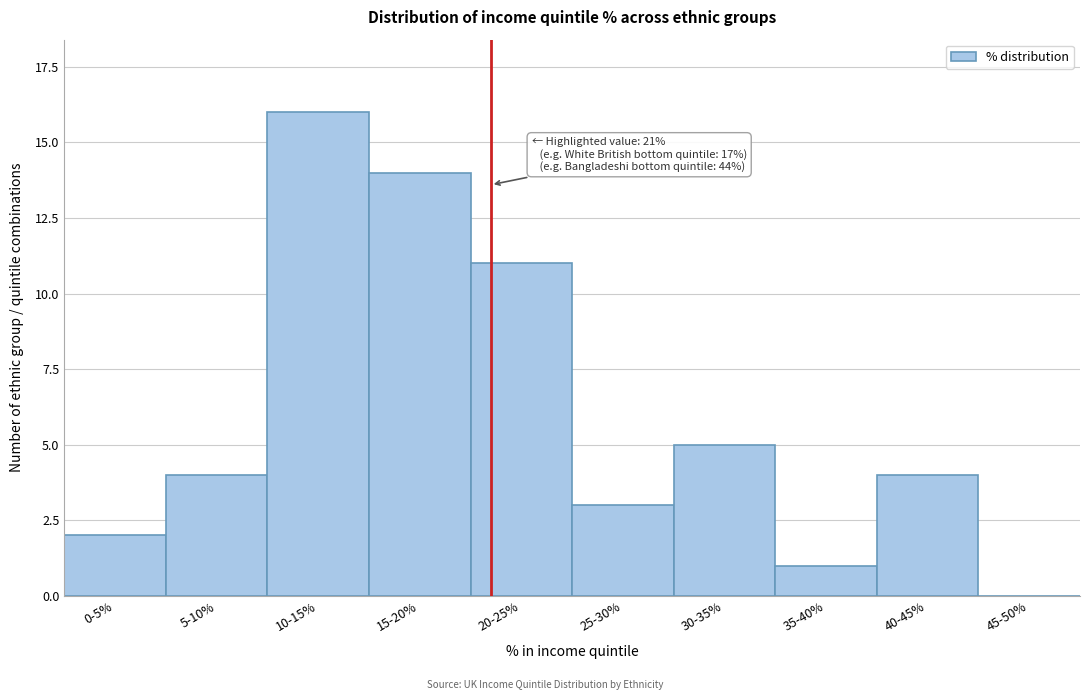

Reading right to left, list all the values displayed in this chart.

45-50%=0	40-45%=4	35-40%=1	30-35%=5	25-30%=3	20-25%=11	15-20%=14	10-15%=16	5-10%=4	0-5%=2